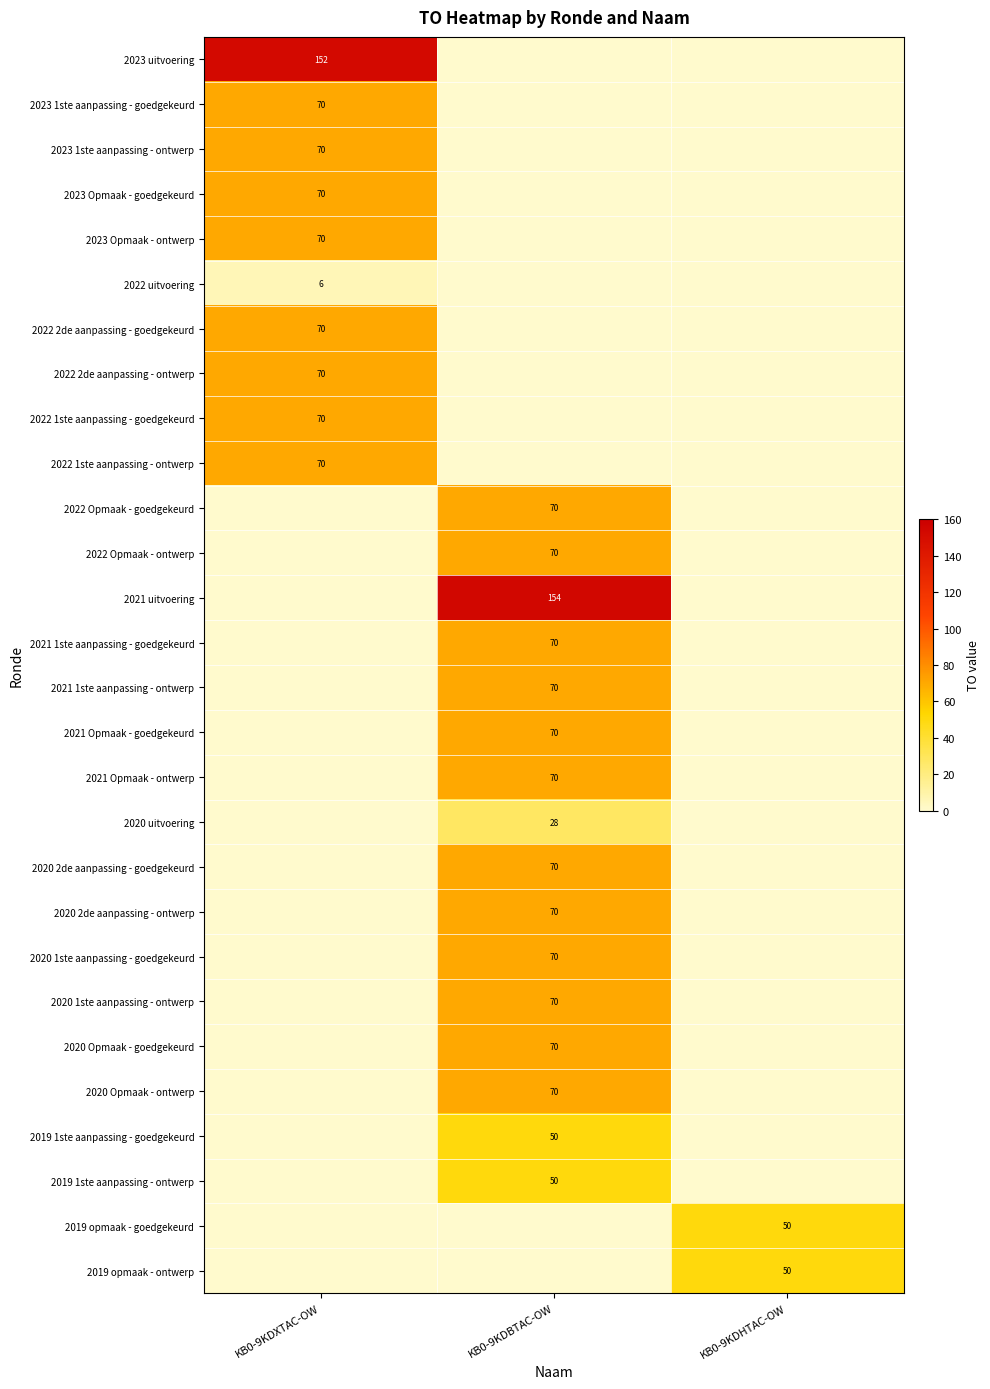

True or false: 2023 1ste aanpassing - goedgekeurd has a value of 35 at KB0-9KDXTAC-OW.

False